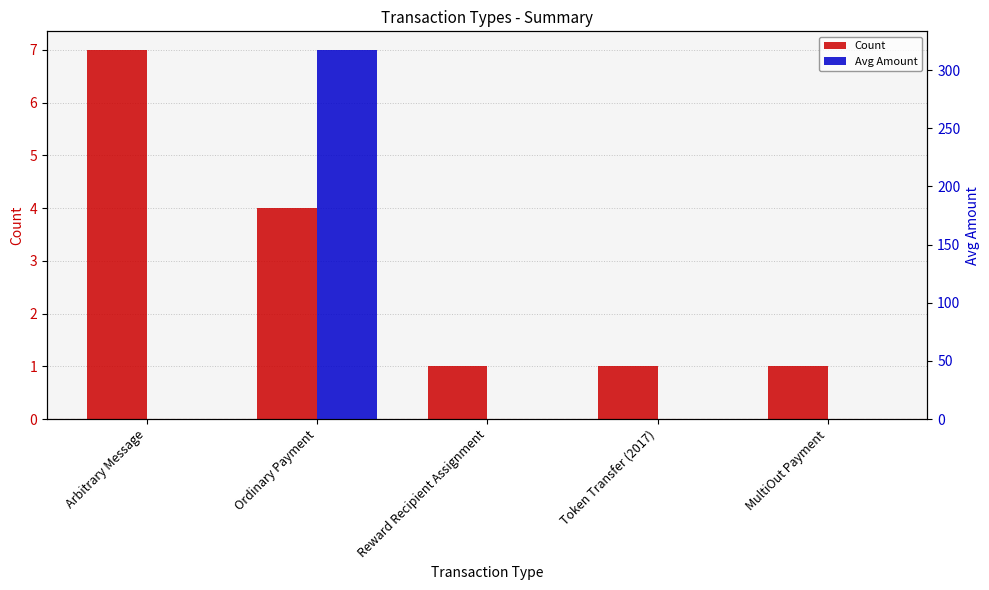

What are all the series names shown in the legend?

Count, Avg Amount